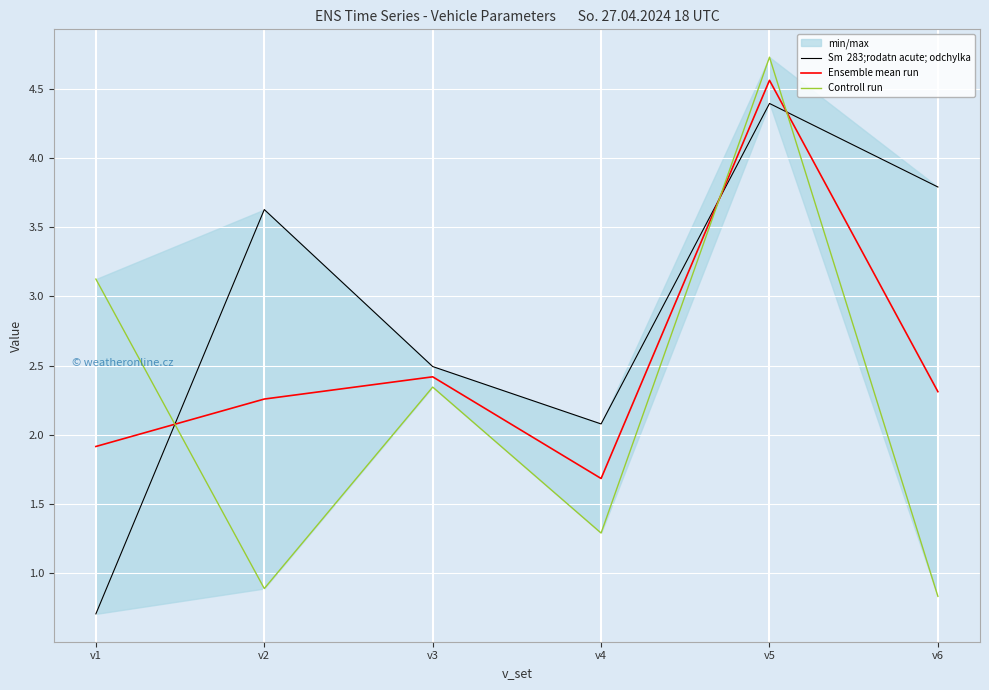

How many lines are shown in the chart?

3